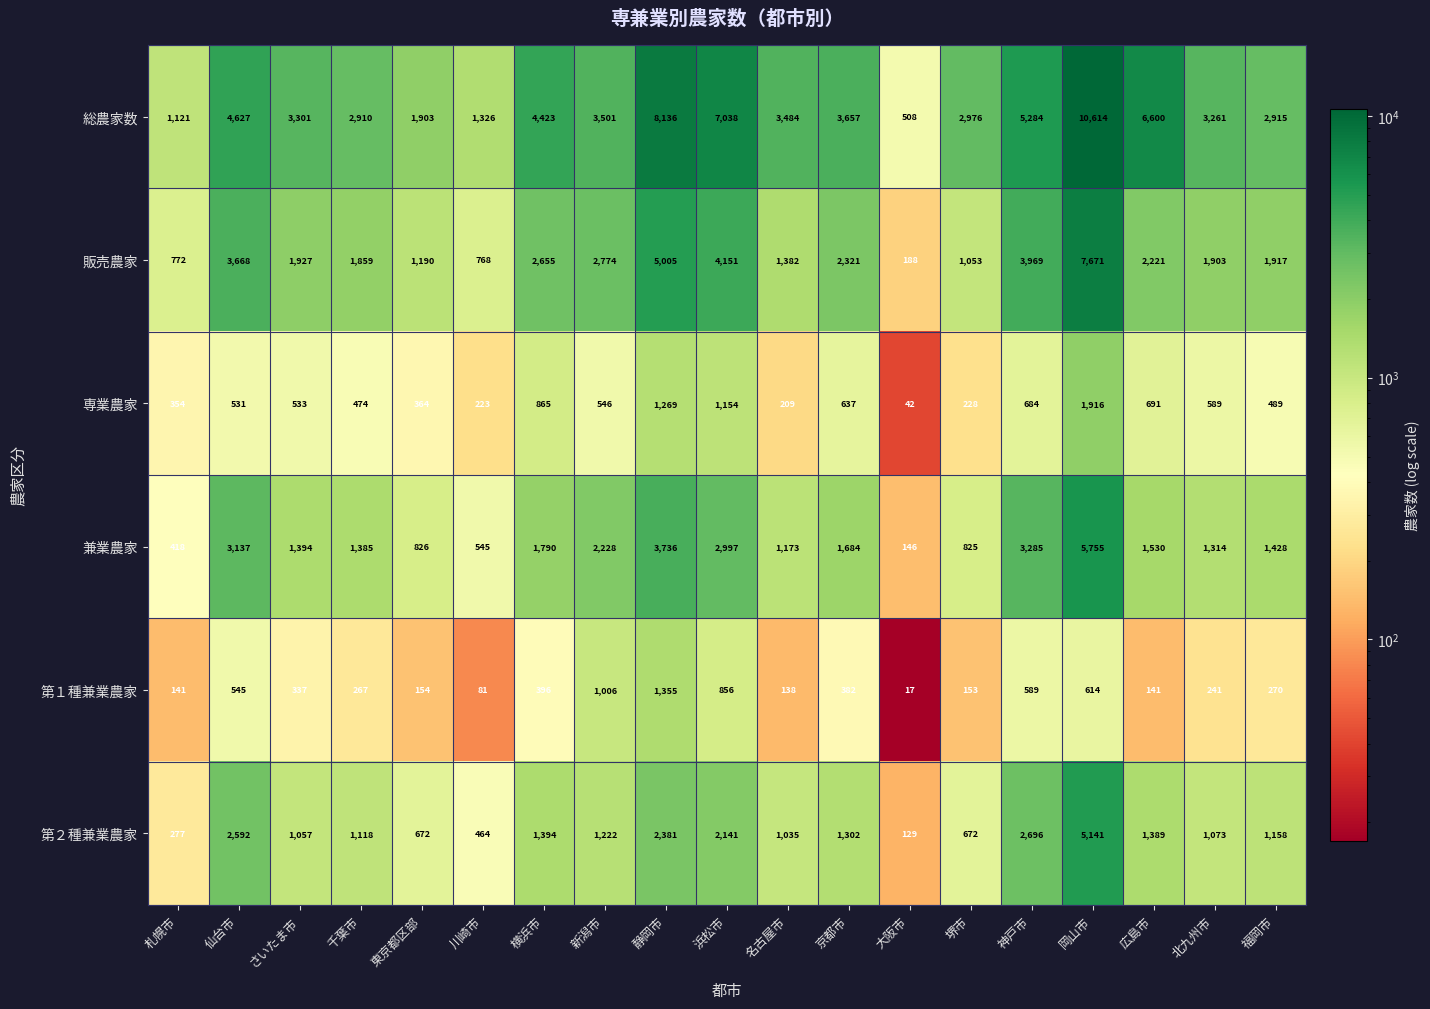

What is the maximum value for 販売農家?

7671